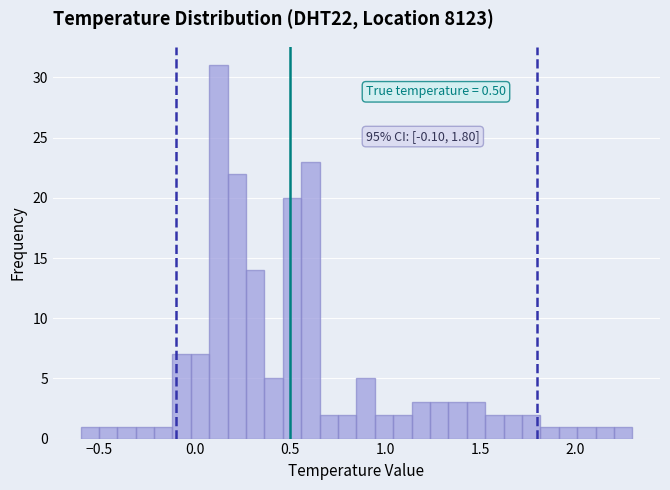

Read against the x-axis, roughly where is the centre of the tallest bar?

0.15